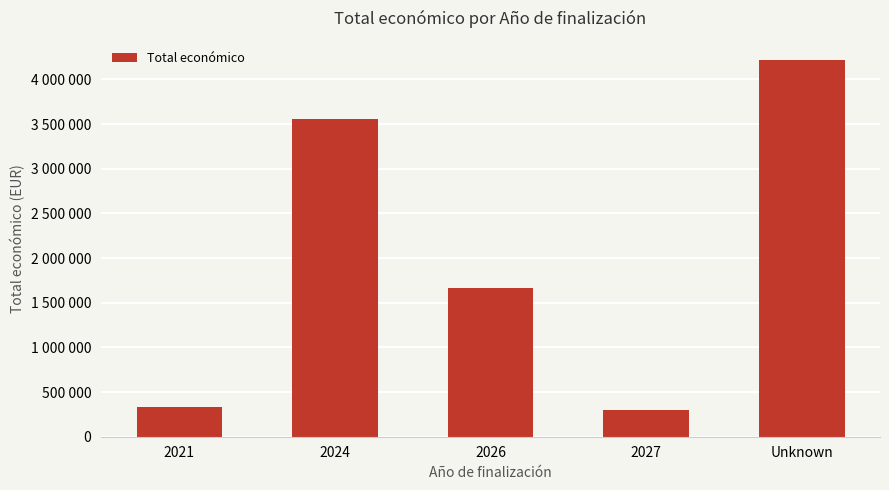

Reading left to right, list all the values displayed in this chart.

2021=329980	2024=3559738	2026=1664111	2027=300000	Unknown=4222425